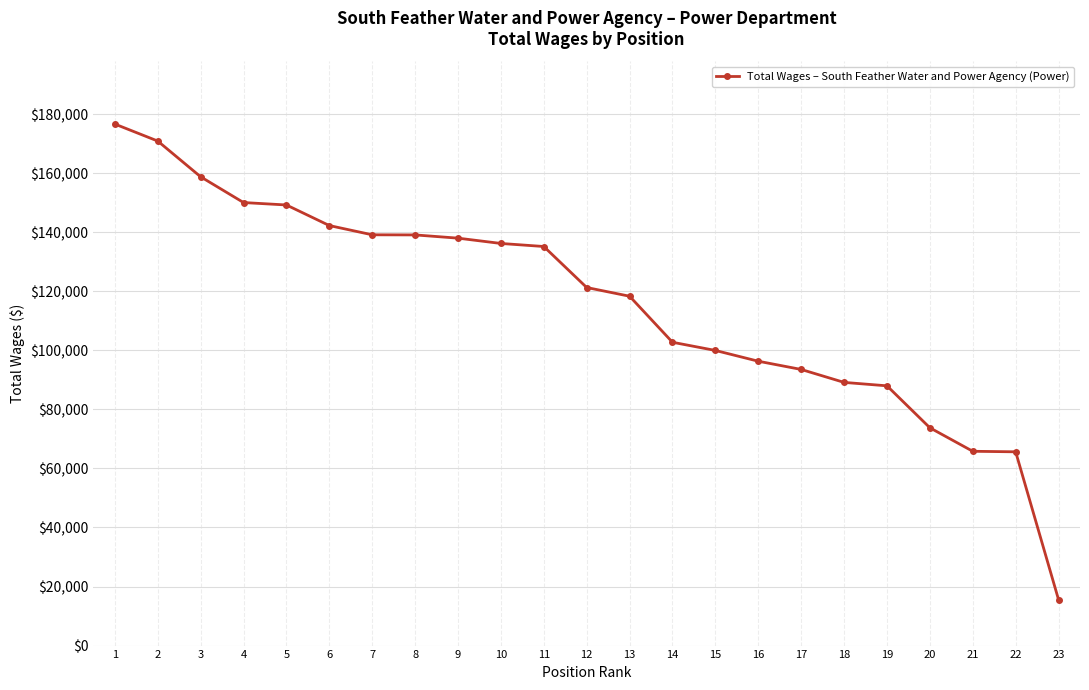

What is the minimum value shown in the chart?

15553